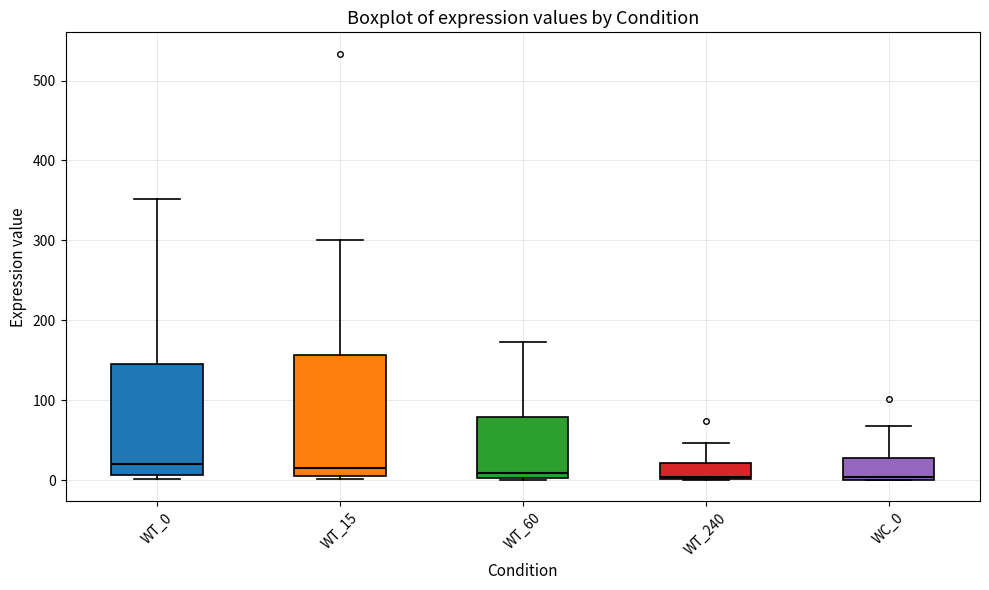

Which box is the tallest, from its lower edge to its upper edge?

WT_15